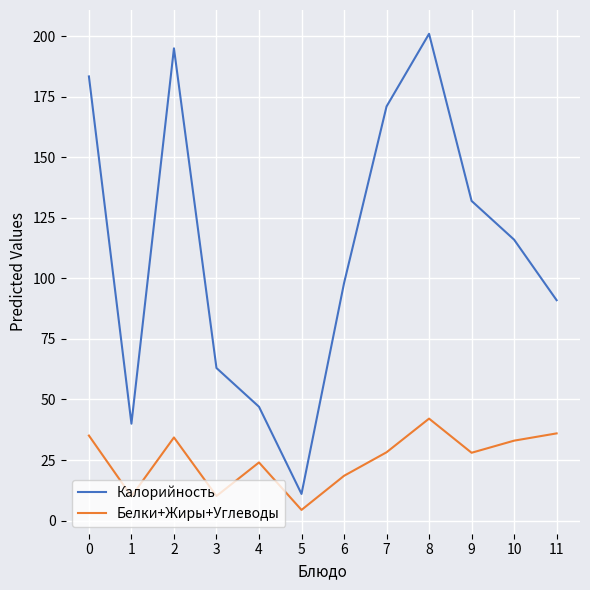

True or false: Калорийность and Белки+Жиры+Углеводы intersect in this chart.

False